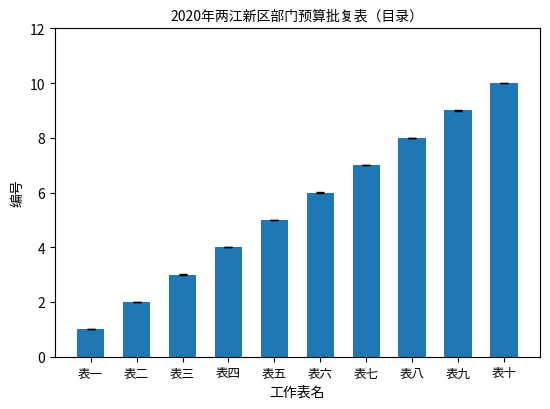

Rank the categories by value from highest to lowest.

表十, 表九, 表八, 表七, 表六, 表五, 表四, 表三, 表二, 表一